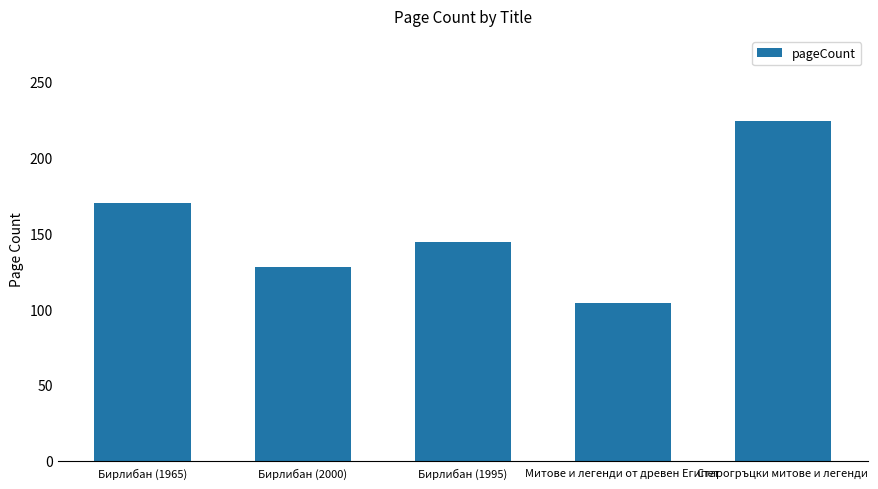

Reading left to right, transcribe all the data shown in this chart.

Бирлибан (1965)=170	Бирлибан (2000)=128	Бирлибан (1995)=144	Митове и легенди от древен Египет=104	Старогръцки митове и легенди=224